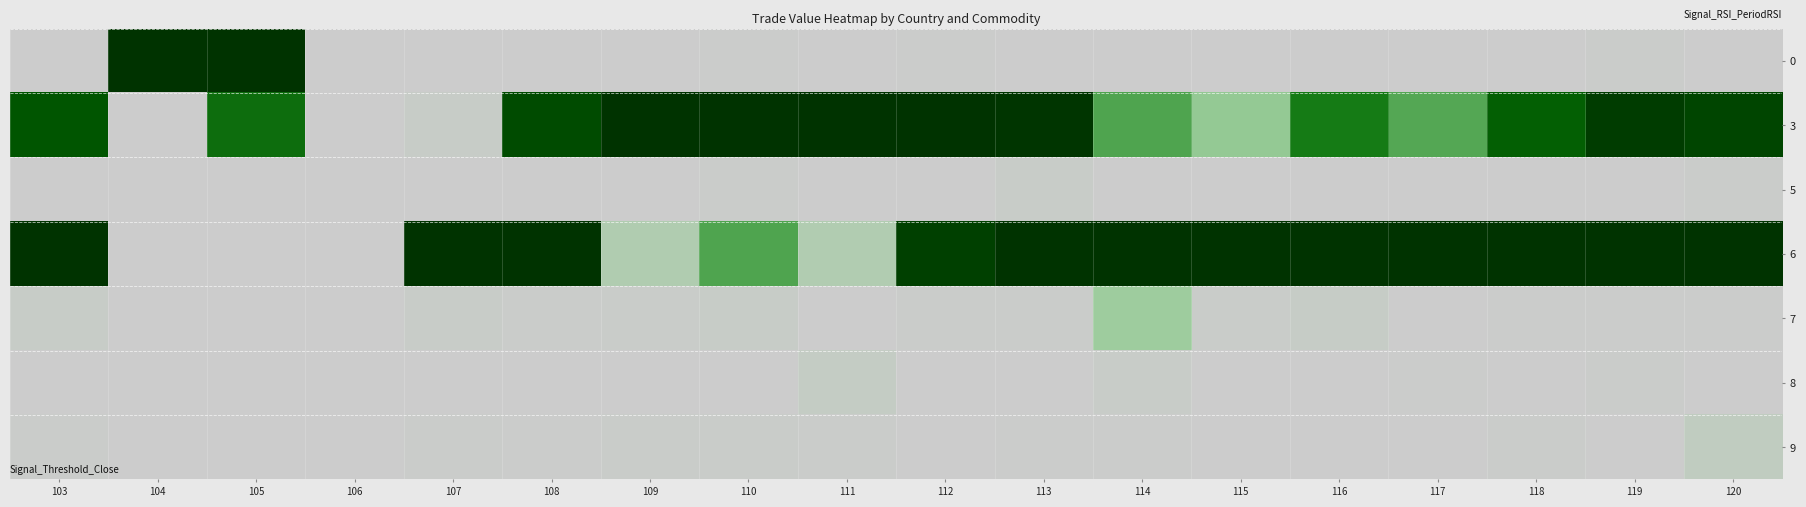

Reading right to left, extract all data points from this chart.

0: 120=0.0	119=0.0	118=0.0	117=0.0	116=0.0	115=0.0	114=0.0	113=0.0	112=0.0	111=0.0	110=0.0	109=0.0	108=0.0	107=0.0	106=0.0	105=1.0	104=1.0	103=0.0
3: 120=0.9	119=0.9	118=0.7	117=0.4	116=0.6	115=0.3	114=0.4	113=1.0	112=1.0	111=1.0	110=1.0	109=1.0	108=0.8	107=0.0	106=0.0	105=0.6	104=0.0	103=0.8
5: 120=0.0	119=0.0	118=0.0	117=0.0	116=0.0	115=0.0	114=0.0	113=0.0	112=0.0	111=0.0	110=0.0	109=0.0	108=0.0	107=0.0	106=0.0	105=0.0	104=0.0	103=0.0
6: 120=1.0	119=1.0	118=1.0	117=1.0	116=1.0	115=1.0	114=1.0	113=1.0	112=0.9	111=0.1	110=0.4	109=0.1	108=1.0	107=1.0	106=0.0	105=0.0	104=0.0	103=1.0
7: 120=0.0	119=0.0	118=0.0	117=0.0	116=0.0	115=0.0	114=0.2	113=0.0	112=0.0	111=0.0	110=0.0	109=0.0	108=0.0	107=0.0	106=0.0	105=0.0	104=0.0	103=0.0
8: 120=0.0	119=0.0	118=0.0	117=0.0	116=0.0	115=0.0	114=0.0	113=0.0	112=0.0	111=0.0	110=0.0	109=0.0	108=0.0	107=0.0	106=0.0	105=0.0	104=0.0	103=0.0
9: 120=0.1	119=0.0	118=0.0	117=0.0	116=0.0	115=0.0	114=0.0	113=0.0	112=0.0	111=0.0	110=0.0	109=0.0	108=0.0	107=0.0	106=0.0	105=0.0	104=0.0	103=0.0